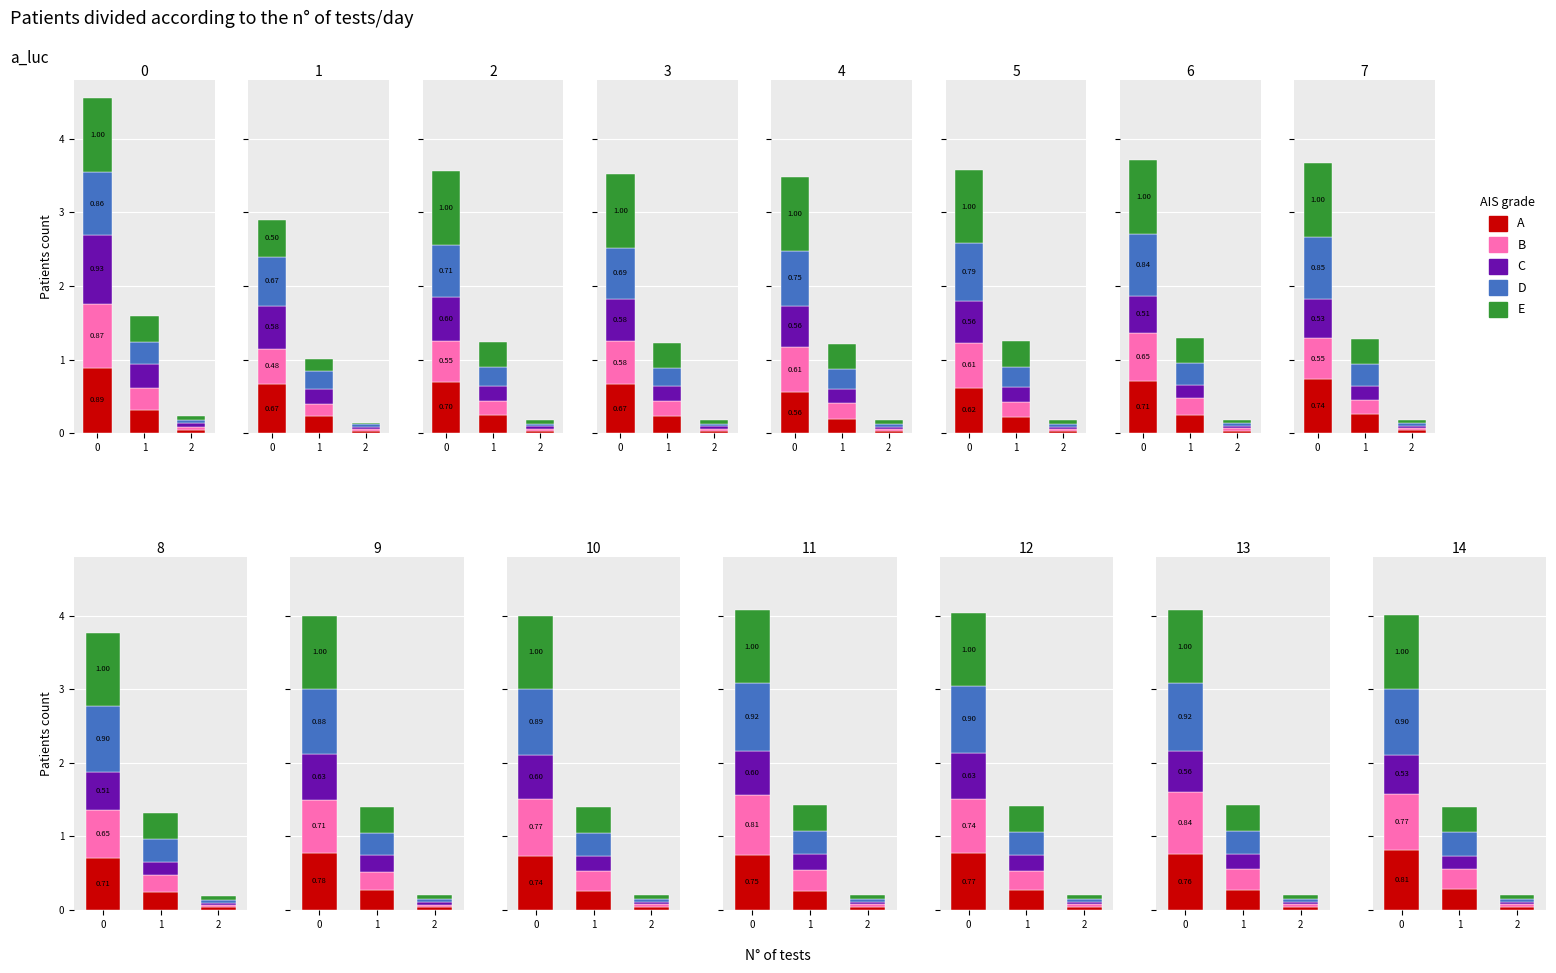

At 1, list the series in order from smallest to largest.

B, E, C, A, D